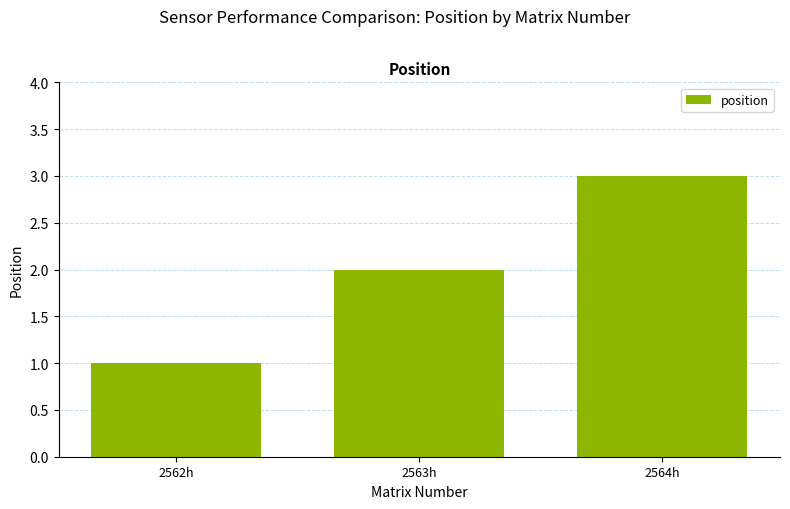

Reading left to right, extract all data points from this chart.

1	2	3